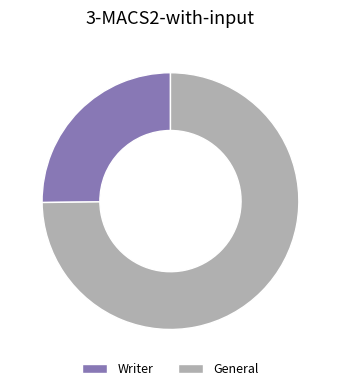

Is Writer the majority of the pie?

No